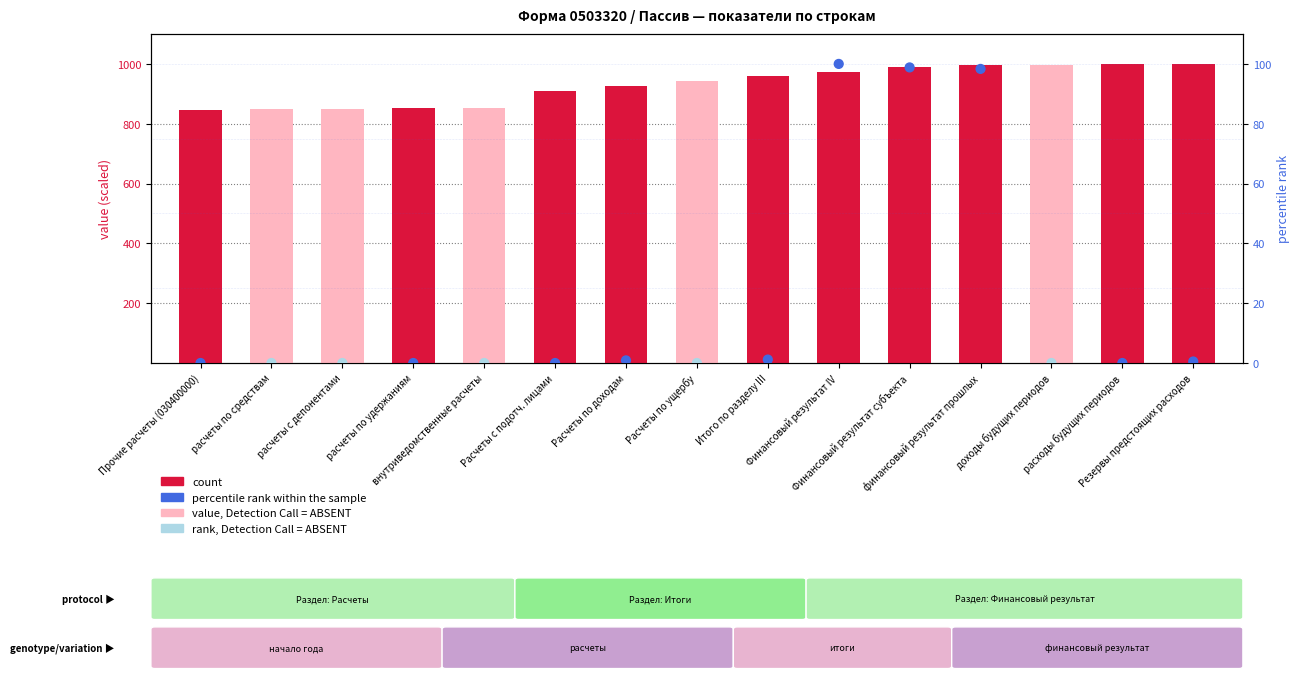

Which series contains the lowest Y value?

percentile rank within the sample